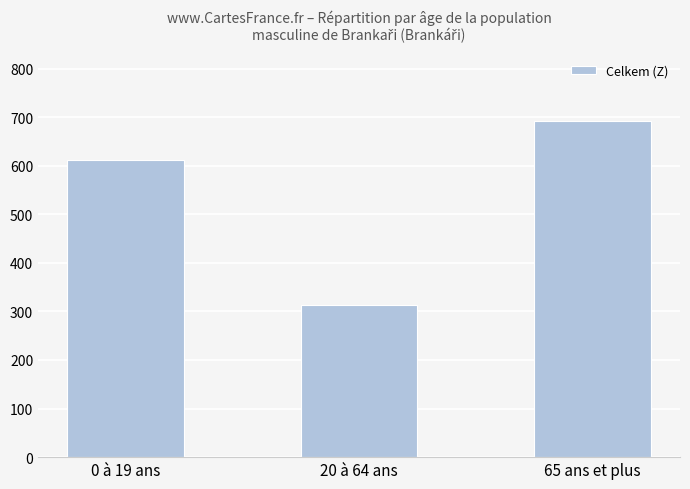

What is the sum of the values at 0 à 19 ans and 20 à 64 ans?

925